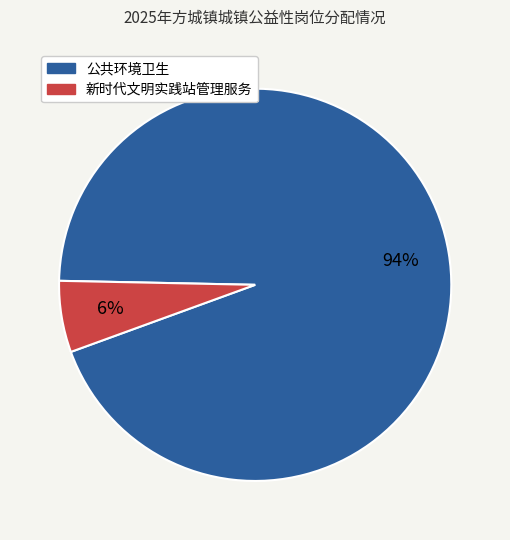

To the nearest percent, what is the average slice percentage?

50%